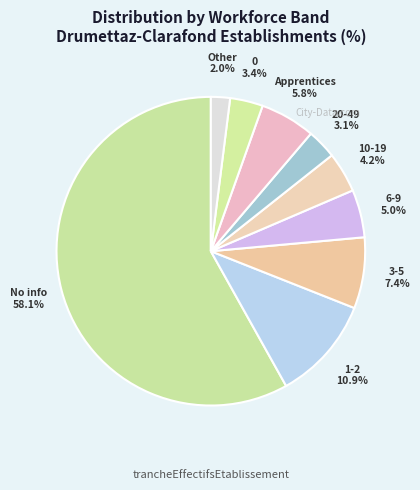

Which slice represents more than half of the pie?

No info